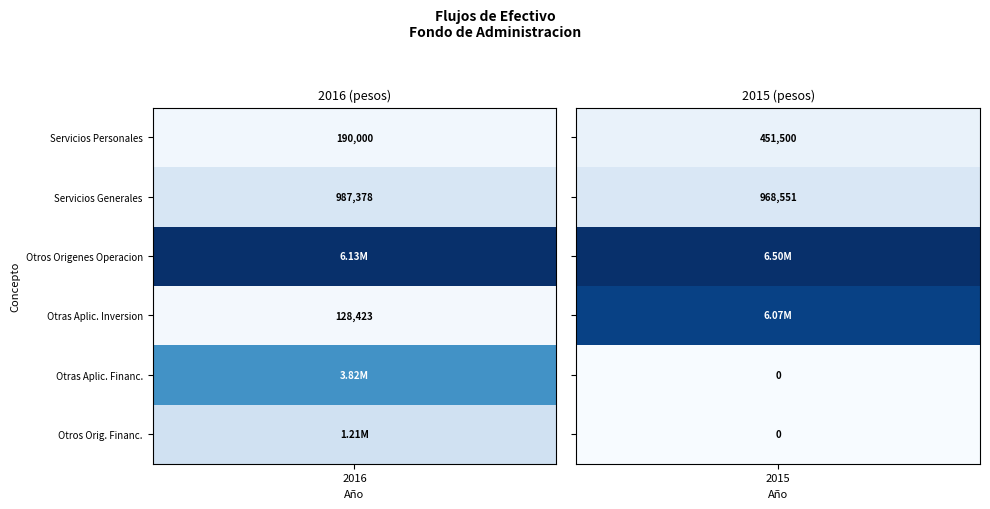

Reading right to left, what are all the values shown in this chart?

Servicios Personales: 1=451500	0=190000
Servicios Generales: 1=968551	0=987378
Otros Origenes de Operacion: 1=6503873	0=6126975
Otras Aplicaciones de Inversion: 1=6069315	0=128423
Otras Aplicaciones de Financiamiento: 1=0	0=3817451
Otros Origenes de Financiamiento: 1=0	0=1206024